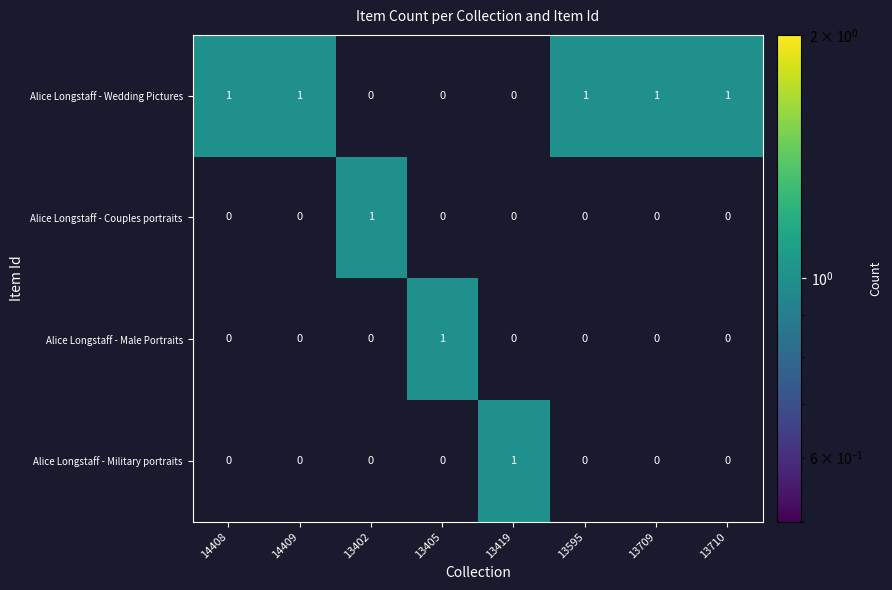

At how many categories does at least one series exceed 0?

8